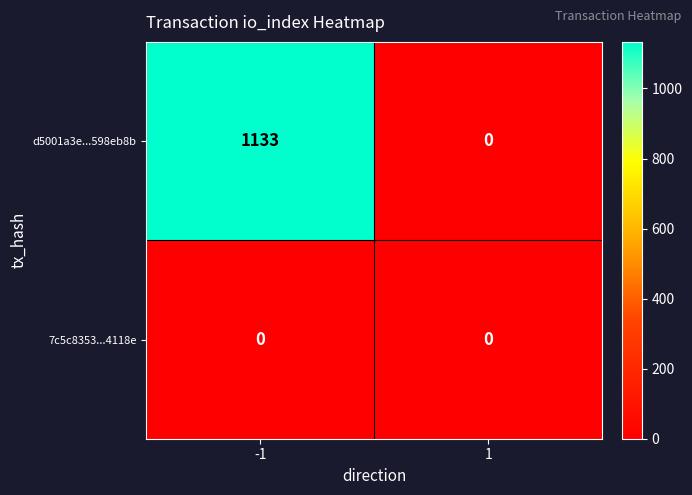

Which series changed the most between -1 and 1?

d5001a3e...598eb8b